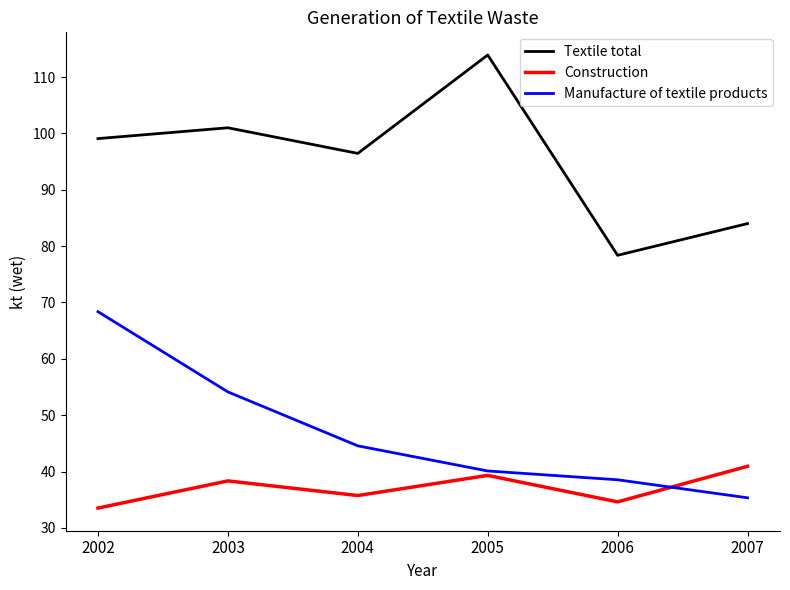

Which series has the largest total across all categories?

Textile total